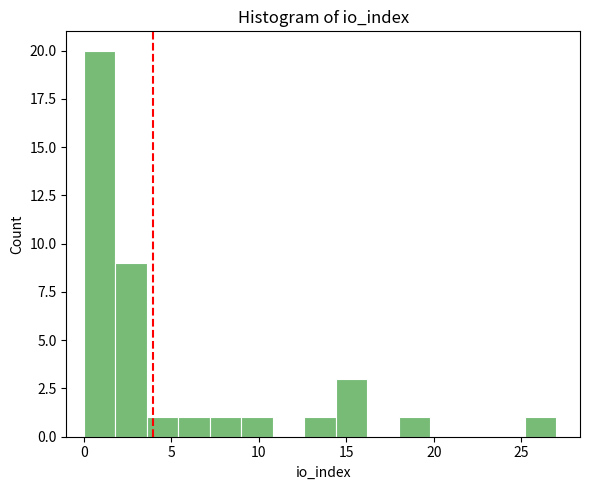

Around what value on the x-axis is the tallest bar? Give the approximate position of its centre, as read against the axis.

1.0